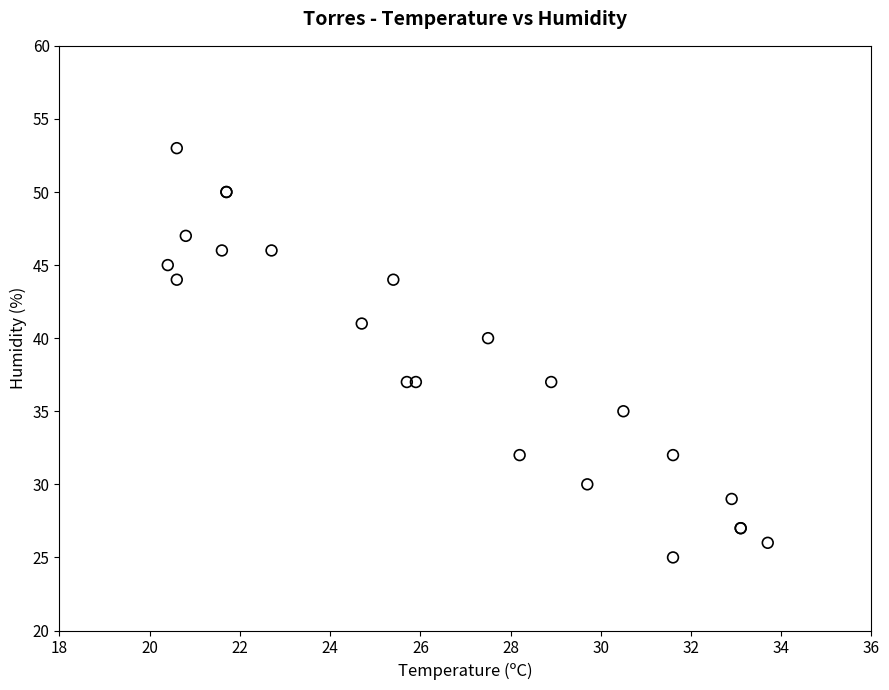

What Y value in the scatter plot is closest to 39?

40